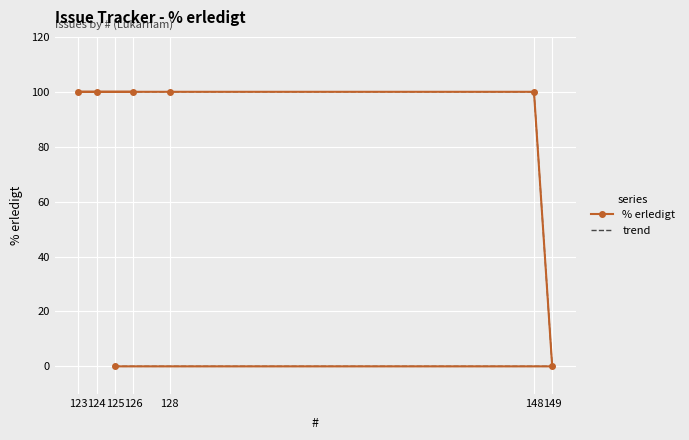

True or false: % erledigt has a value of 100 at 126.

True